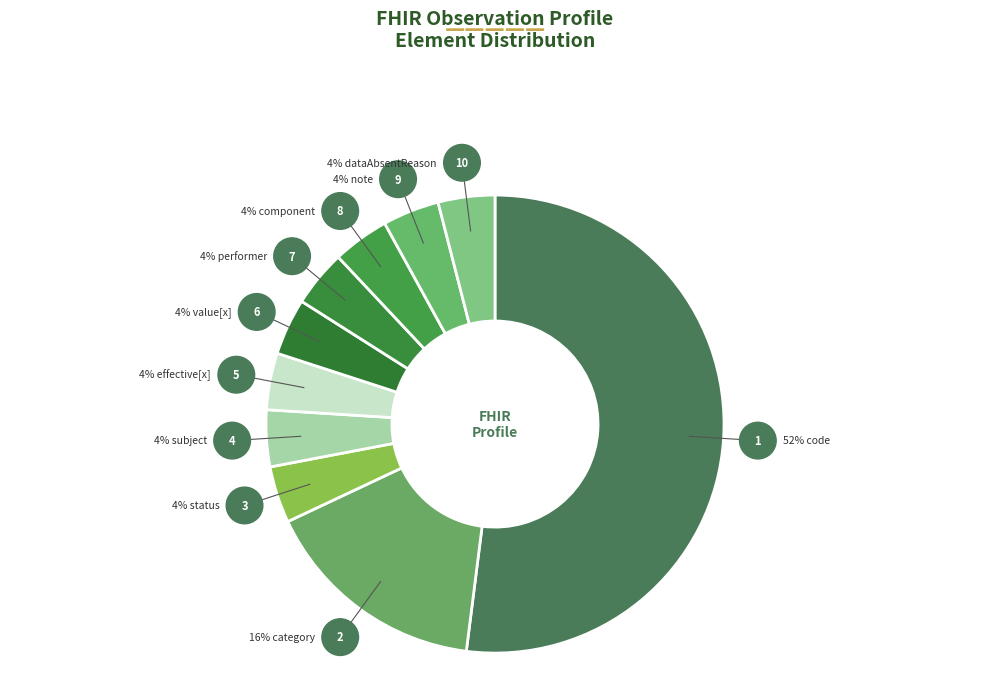

How many segments does this pie chart have?

10